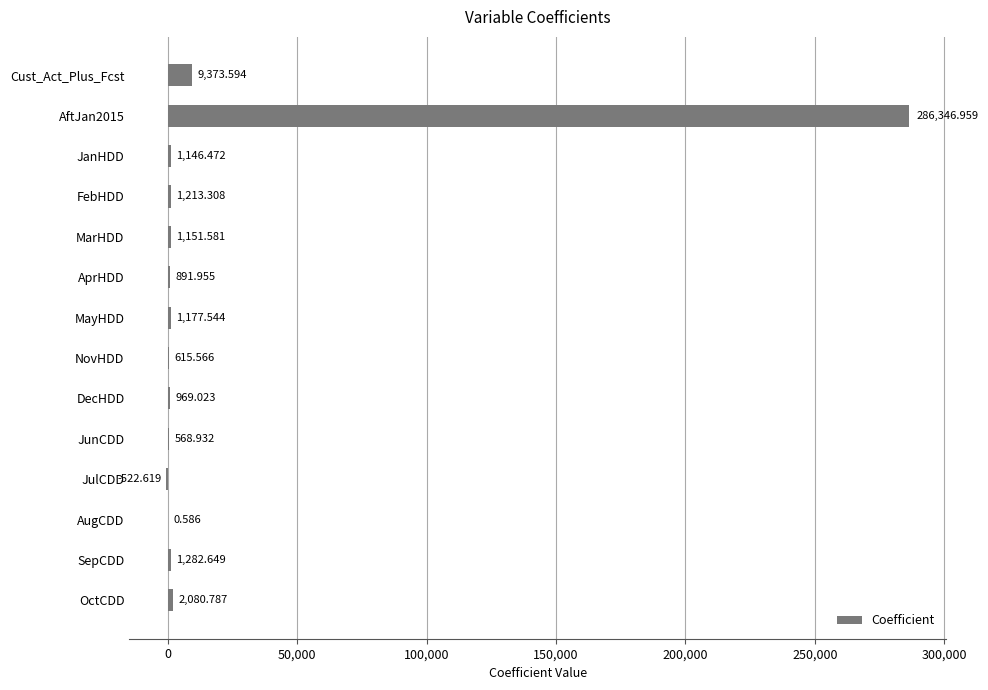

At which label is the value closest to 142912?

Cust_Act_Plus_Fcst